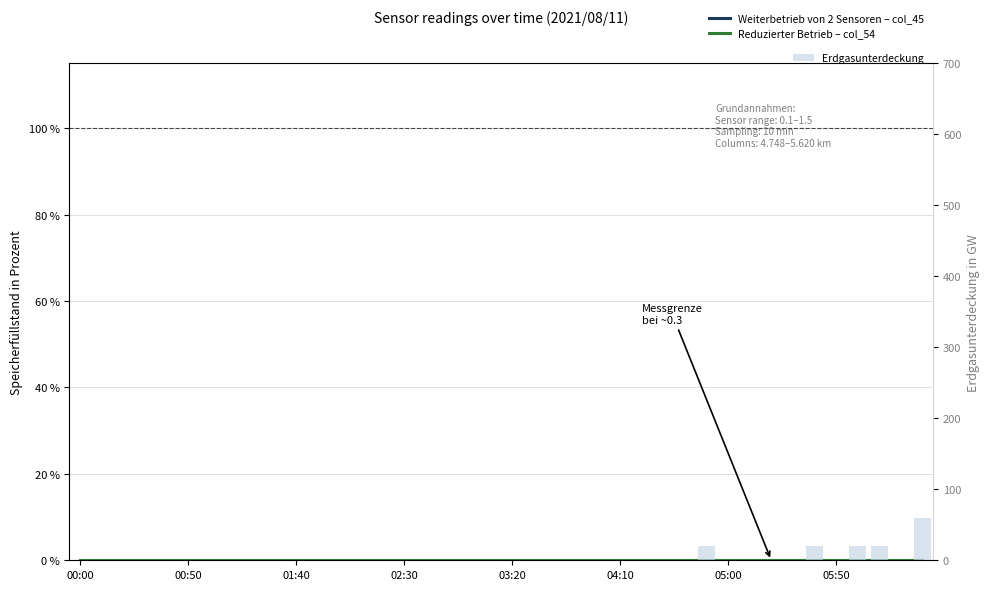

Is the value of Weiterbetrieb von 2 Sensoren – col_45 at 01:40 greater than the value of Erdgasunterdeckung at 30?

No